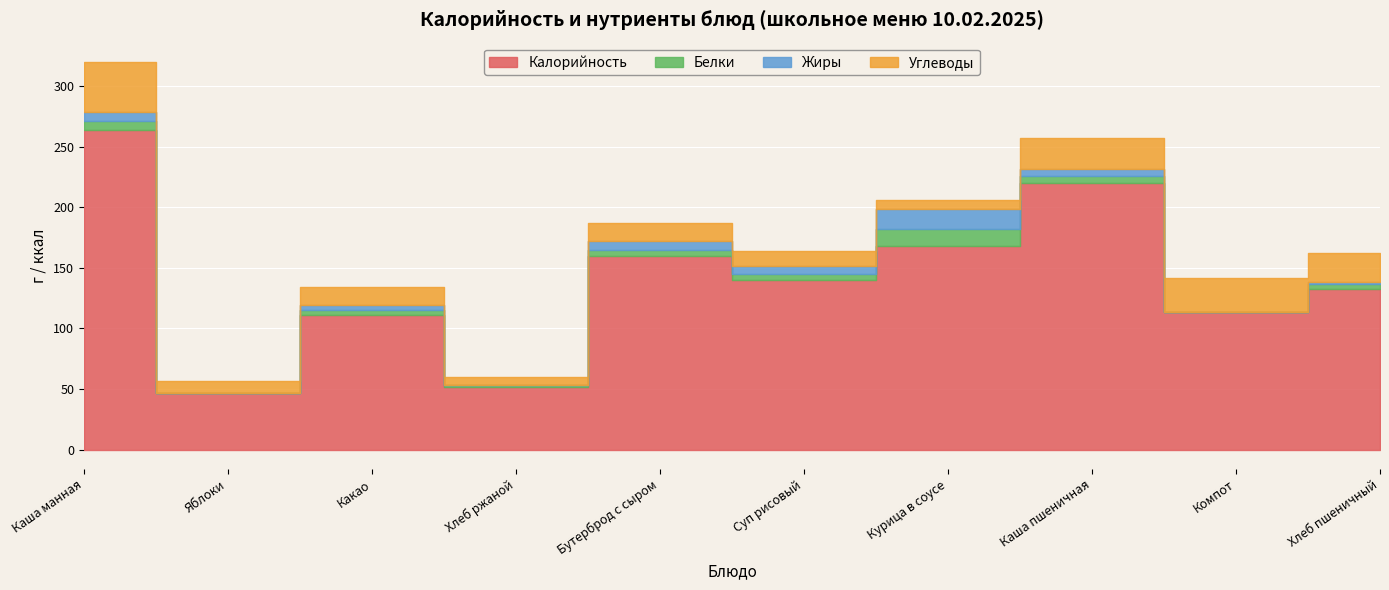

How many interior local valleys does the Калорийность series have?

4